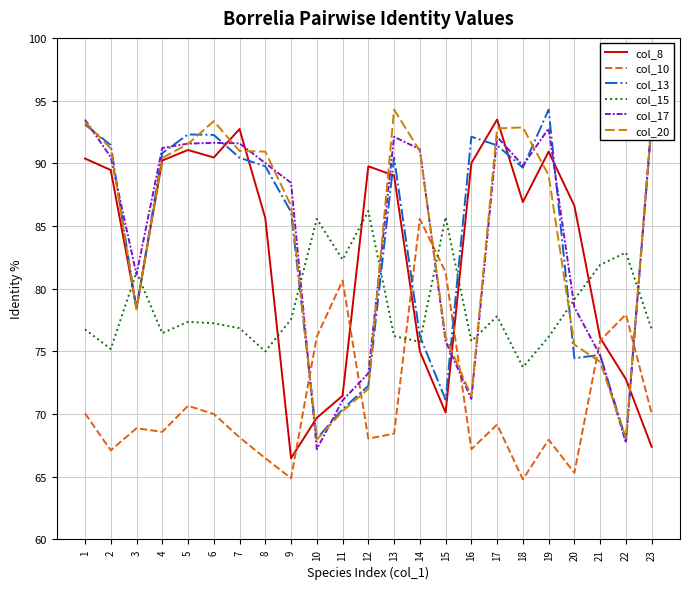

How many categories are shown in the chart?

23